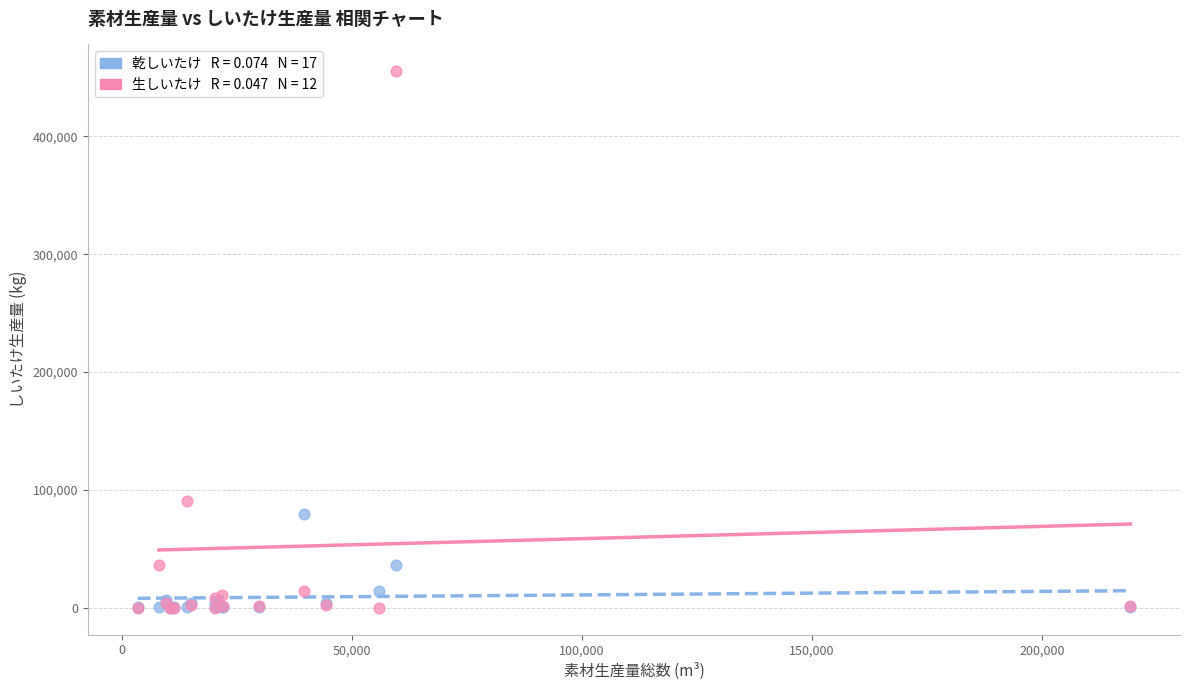

Across all series, what Y value is closest to 227660?

90928